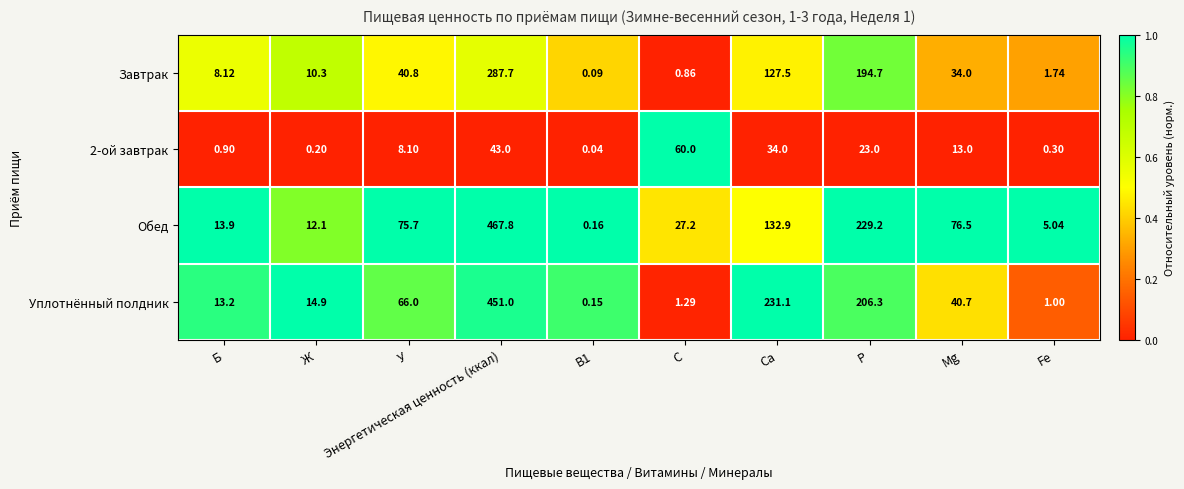

Count the number of categories in the chart.

10